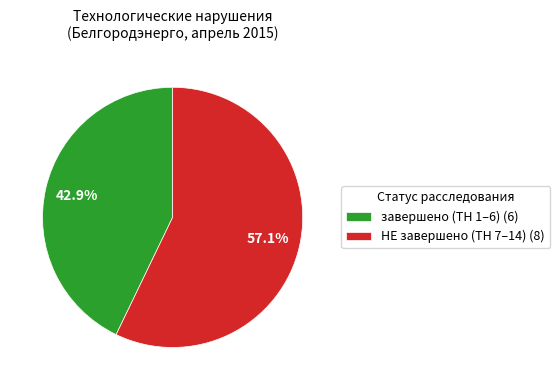

Rank the categories by value from highest to lowest.

НЕ завершено (ТН 7–14) (8), завершено (ТН 1–6) (6)